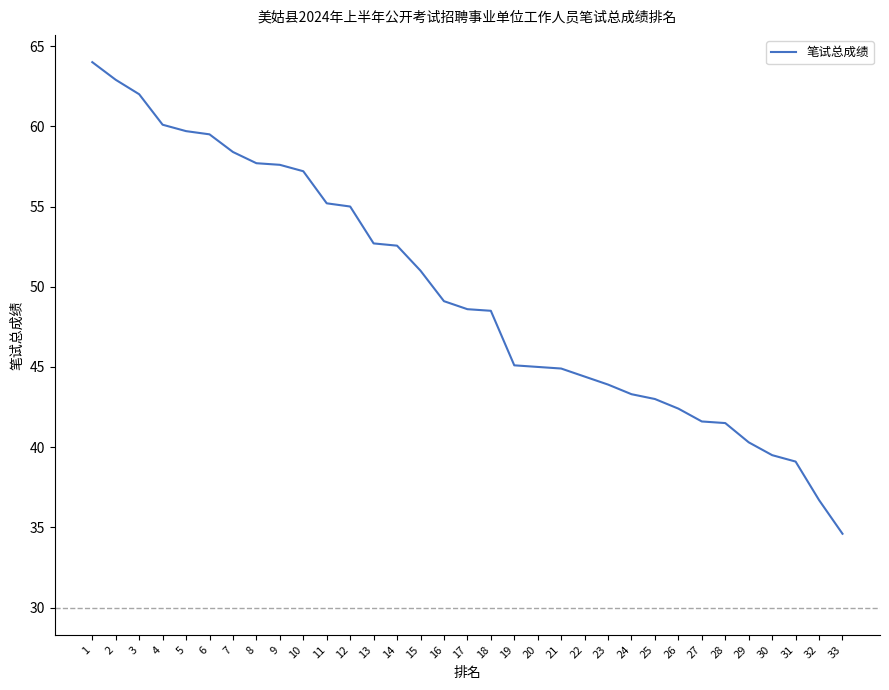

What value does the data have at 5?

59.7